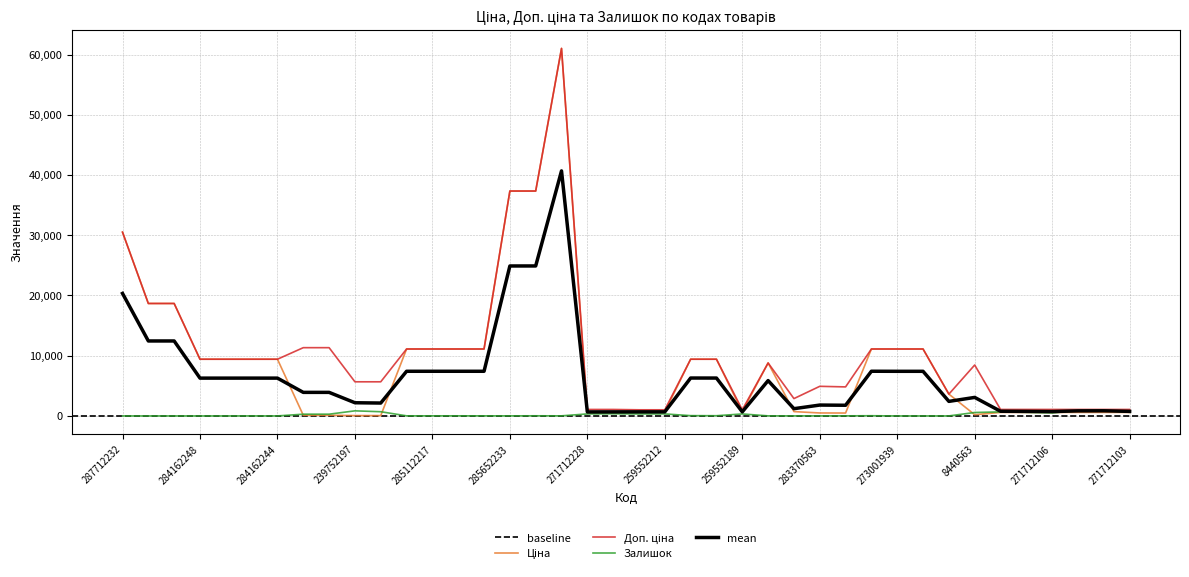

Between 285111912 and 271712108, which is larger?

285111912